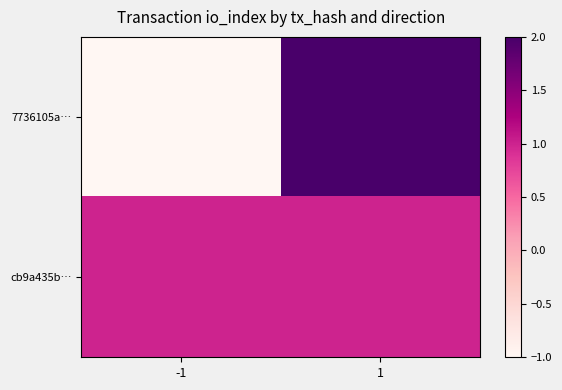

At how many categories does at least one series exceed 0?

2